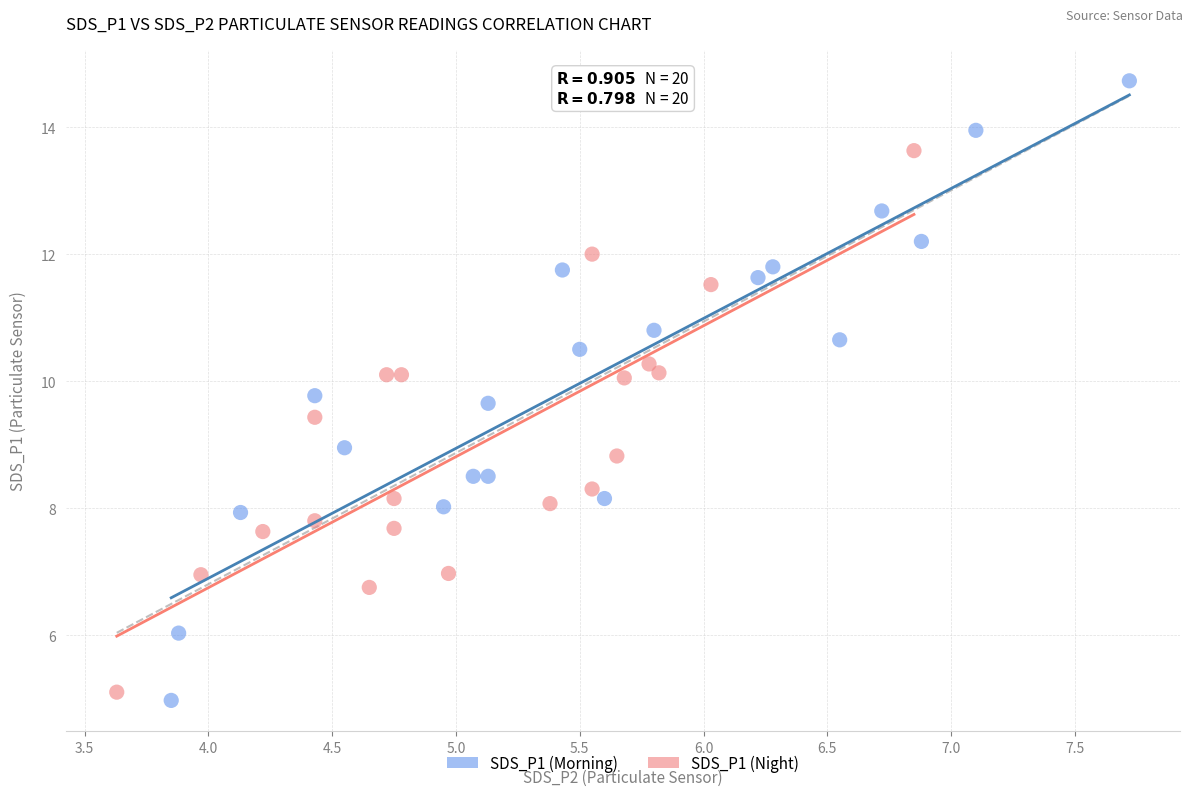

What are all the series names shown in the legend?

SDS_P1 (Morning), SDS_P1 (Night)